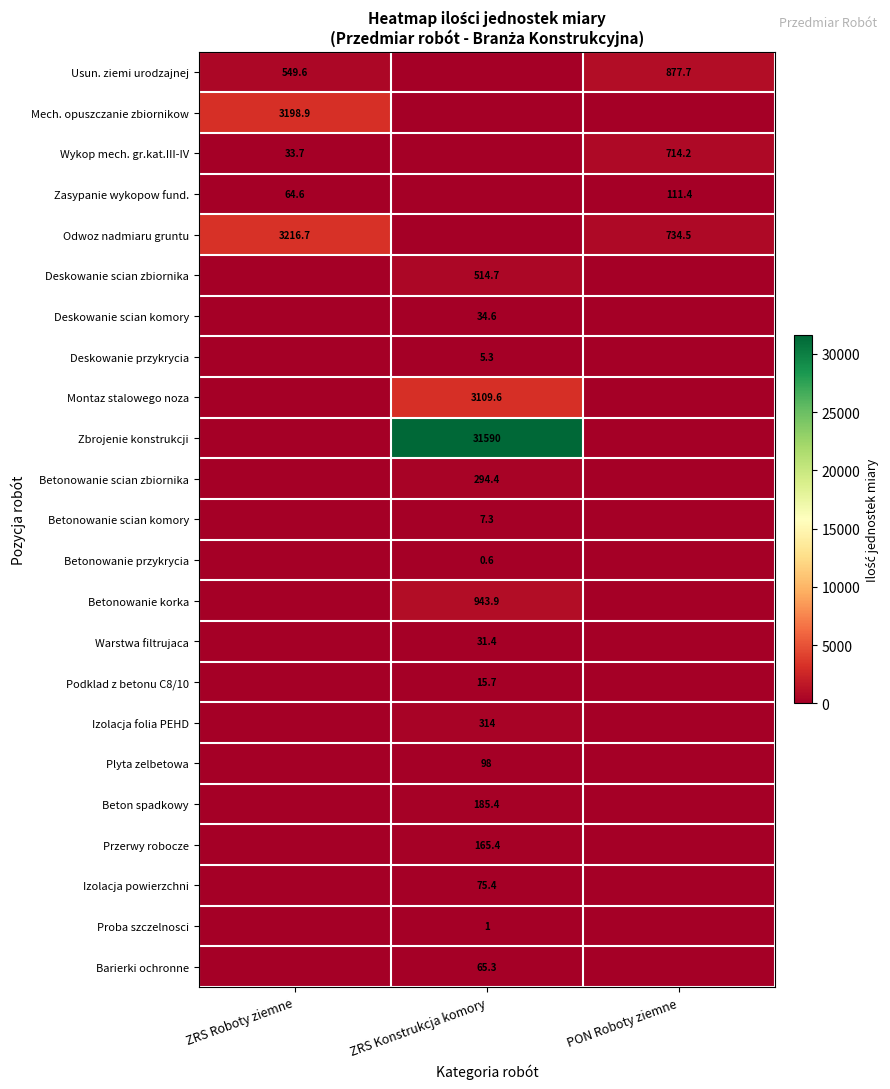

The value of Wykop mech. gr.kat.III-IV at ZRS Roboty ziemne is 8.9. True or false?

False